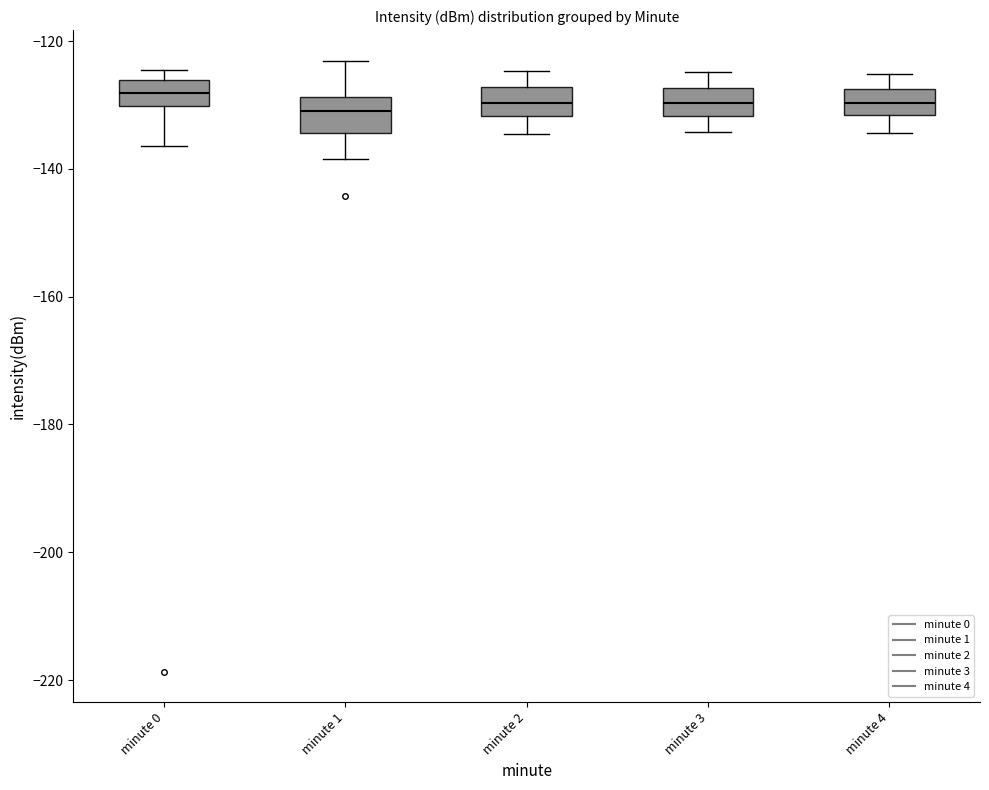

Where does the lower whisker of the box for minute 2 end on the y-axis? The values are not printed on the chart, so give them approximately, as read against the axis.

-134